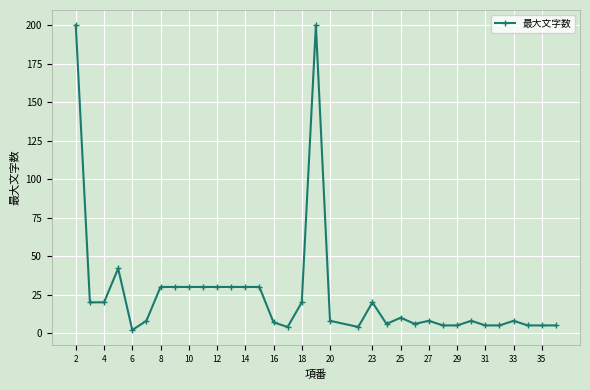

What is the value of the 17th point from the left?

20